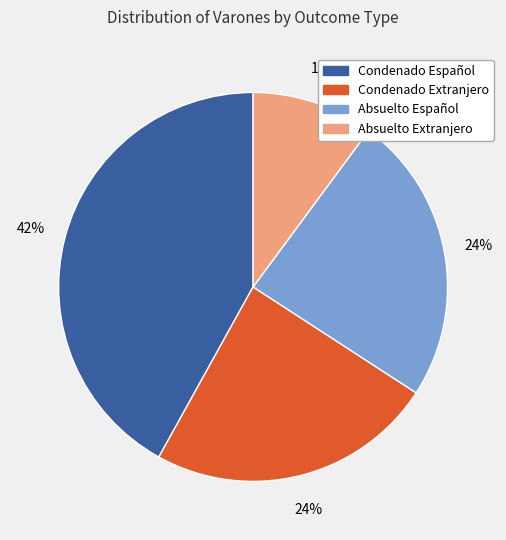

To the nearest percent, what portion does Absuelto Español represent?

24%